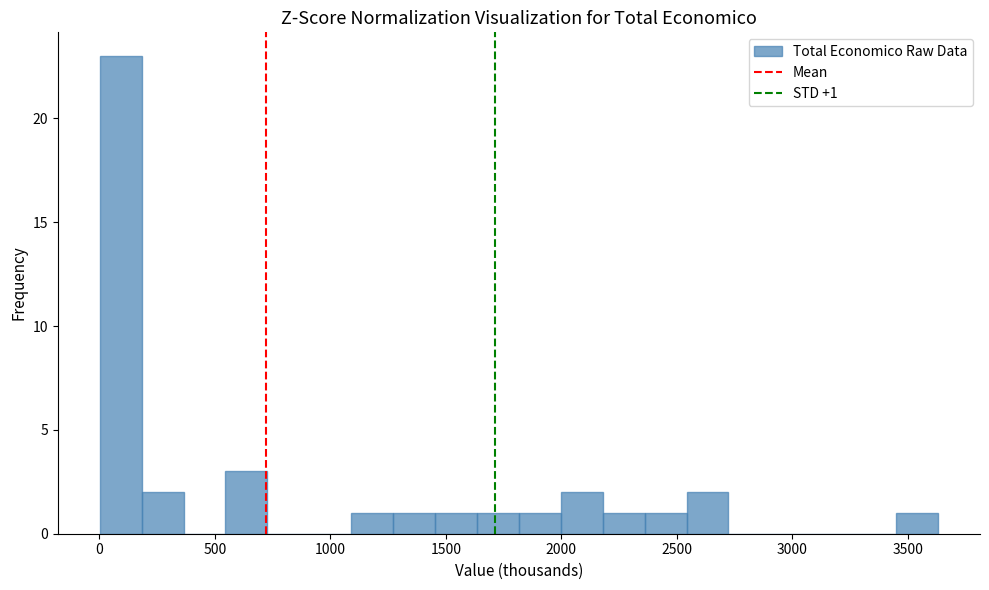

Read against the x-axis, roughly where is the centre of the tallest bar?

100